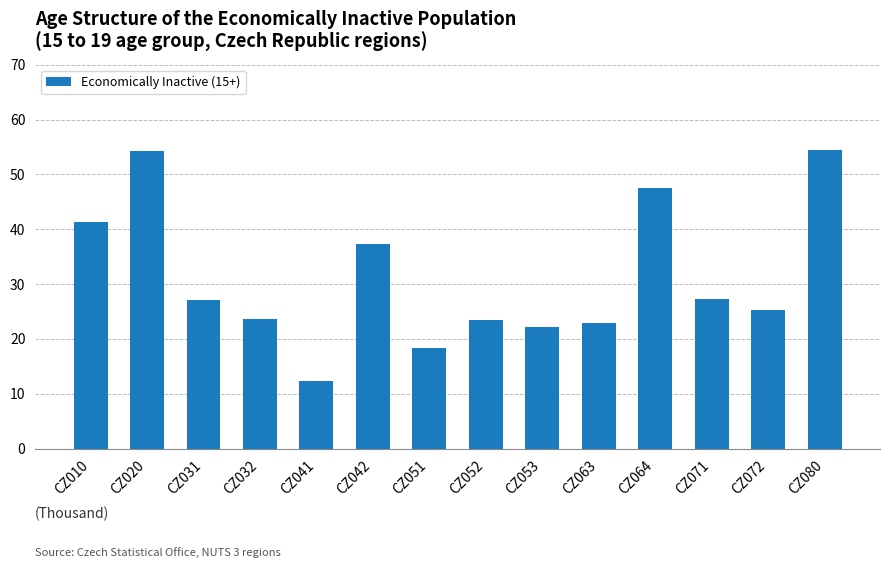

Read the value at CZ080.

54.5